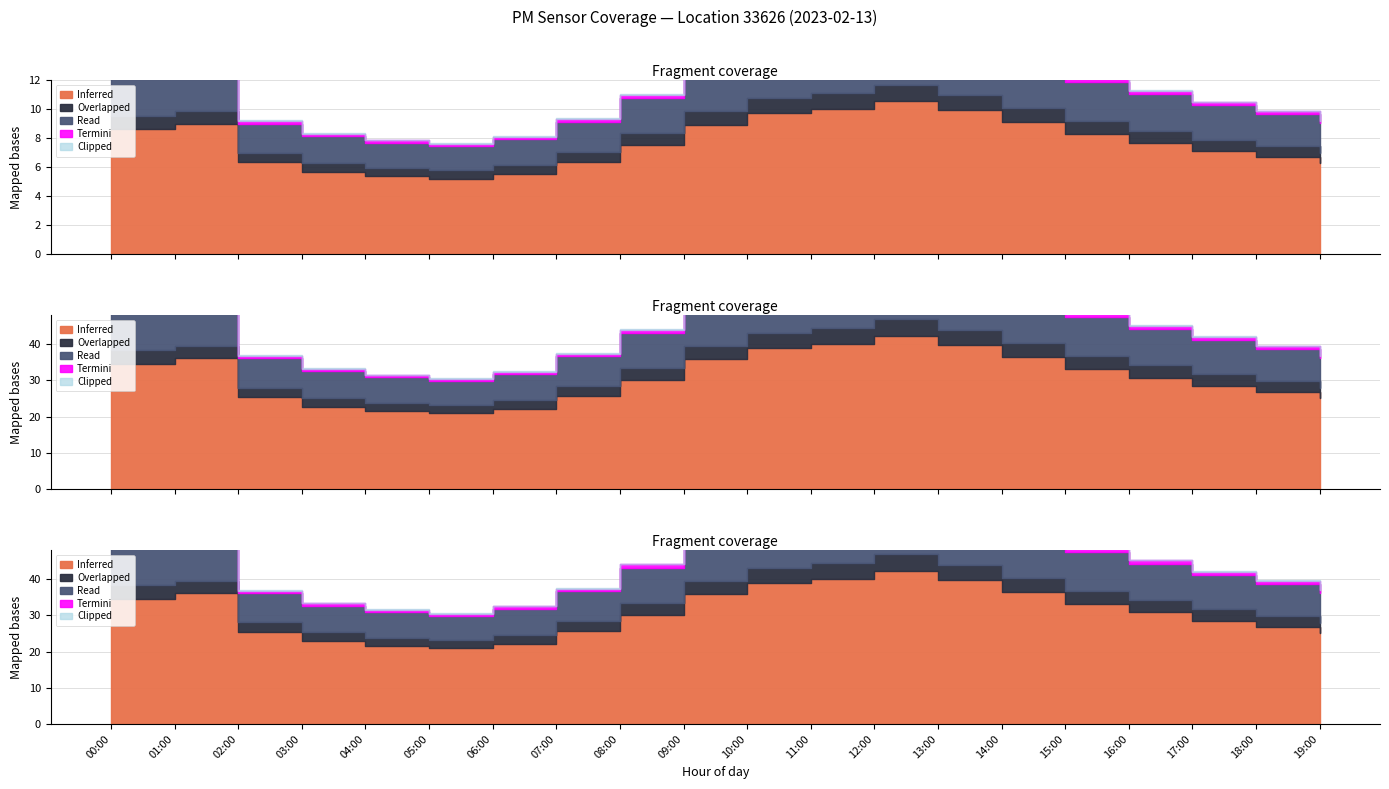

True or false: P1 and P2 cross at least once.

False